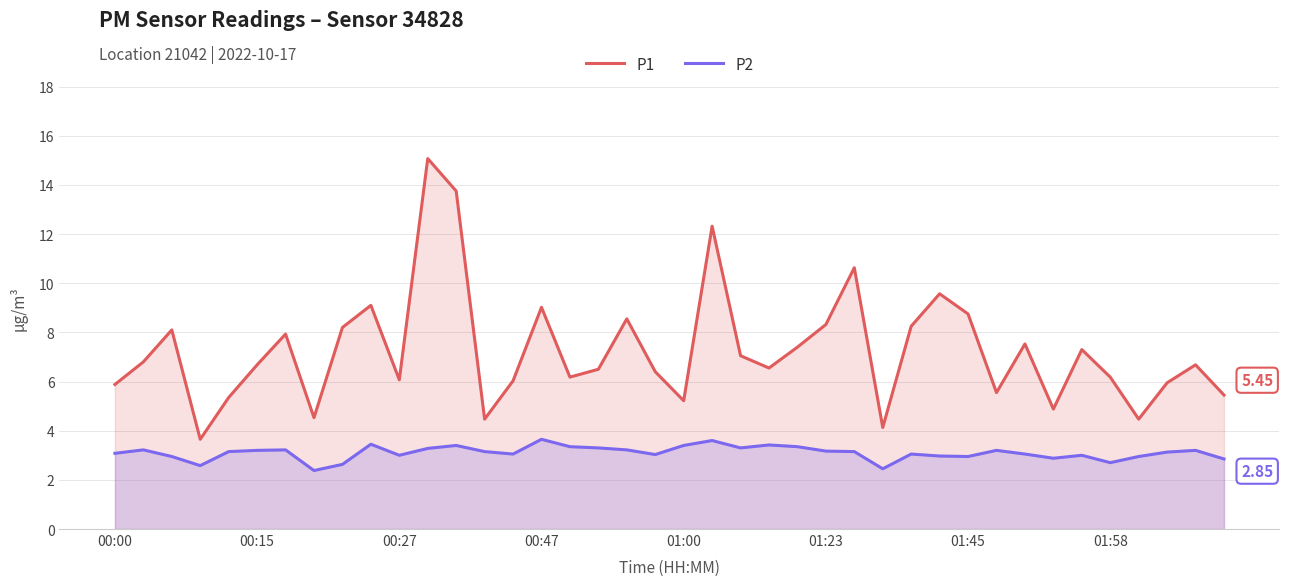

Between 22 and 34, which series saw the biggest shift?

P2